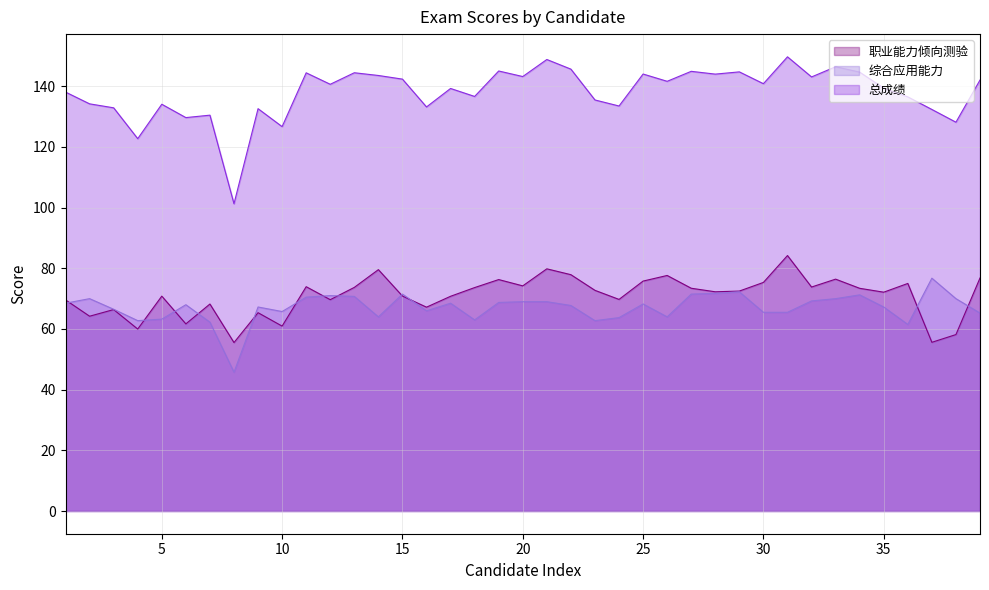

What value does the 职业能力倾向测验 series have at 11?

73.9